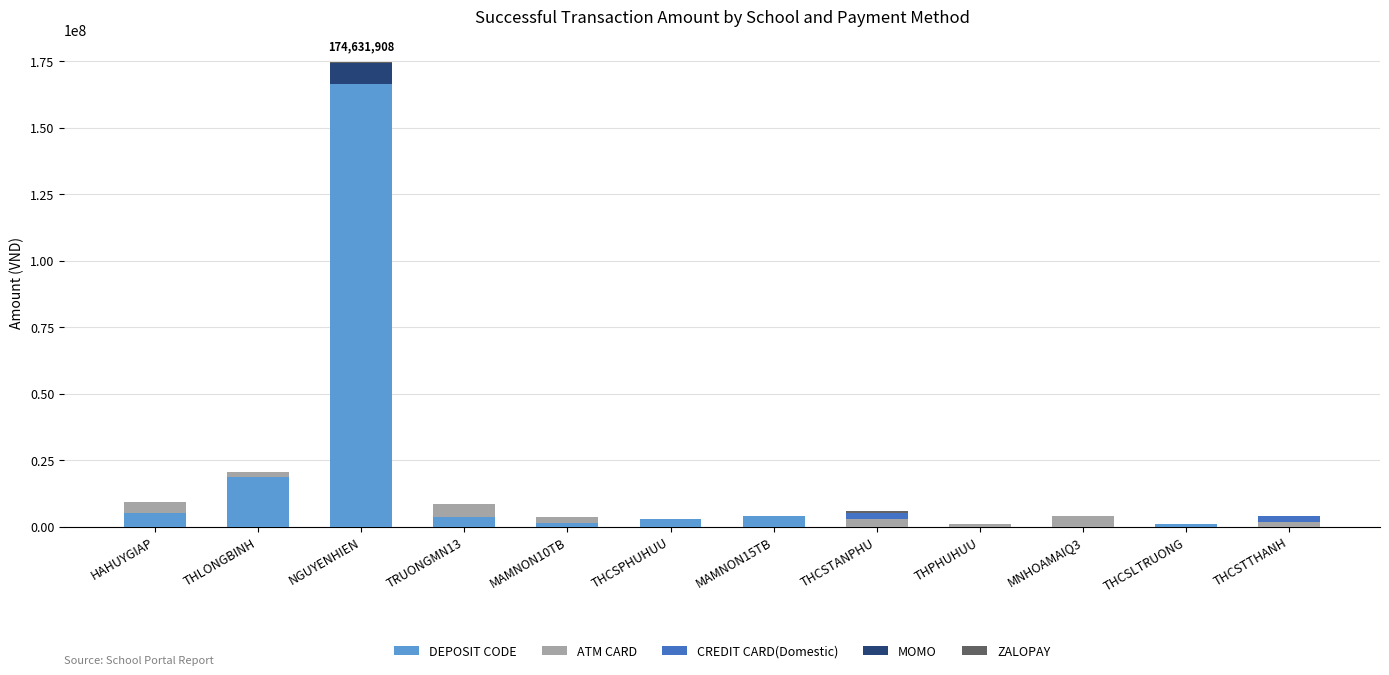

Are the bars grouped side by side (vs. stacked)?

No